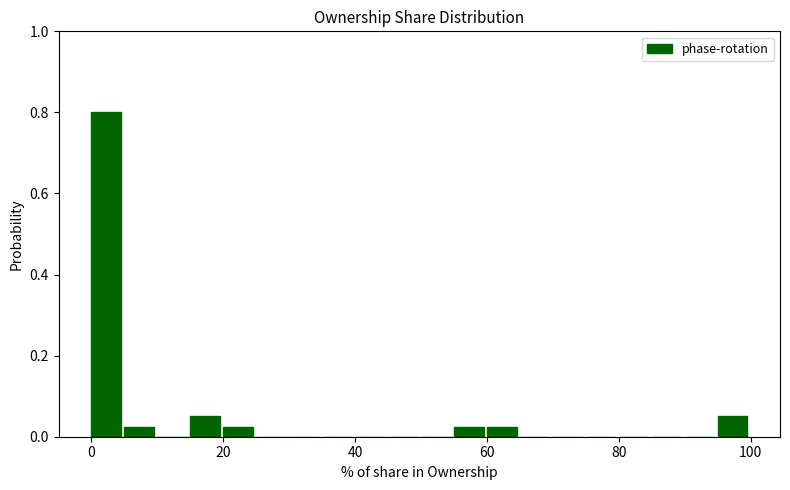

Around what value on the x-axis is the tallest bar? Give the approximate position of its centre, as read against the axis.

2